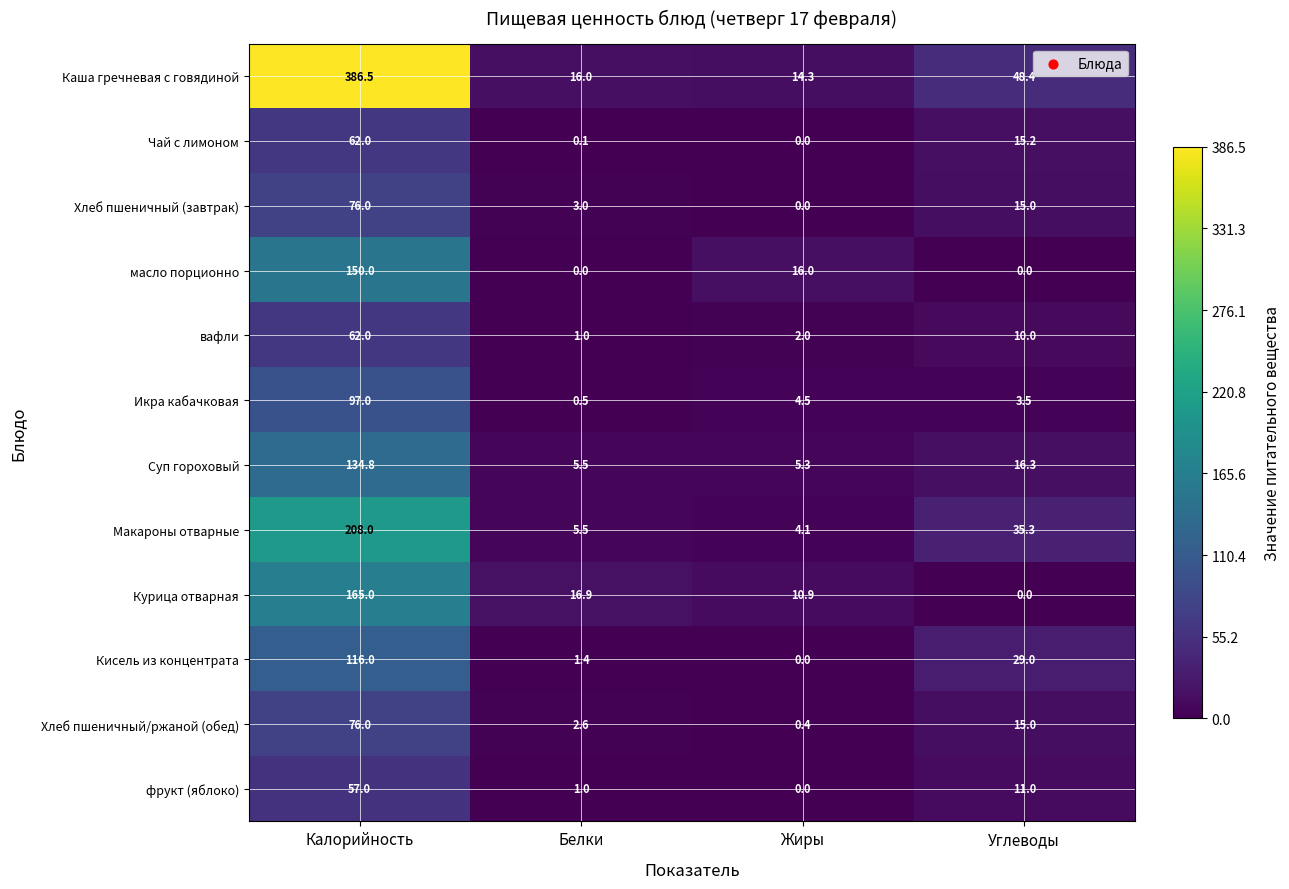

Which series has the largest total across all categories?

Каша гречневая с говядиной